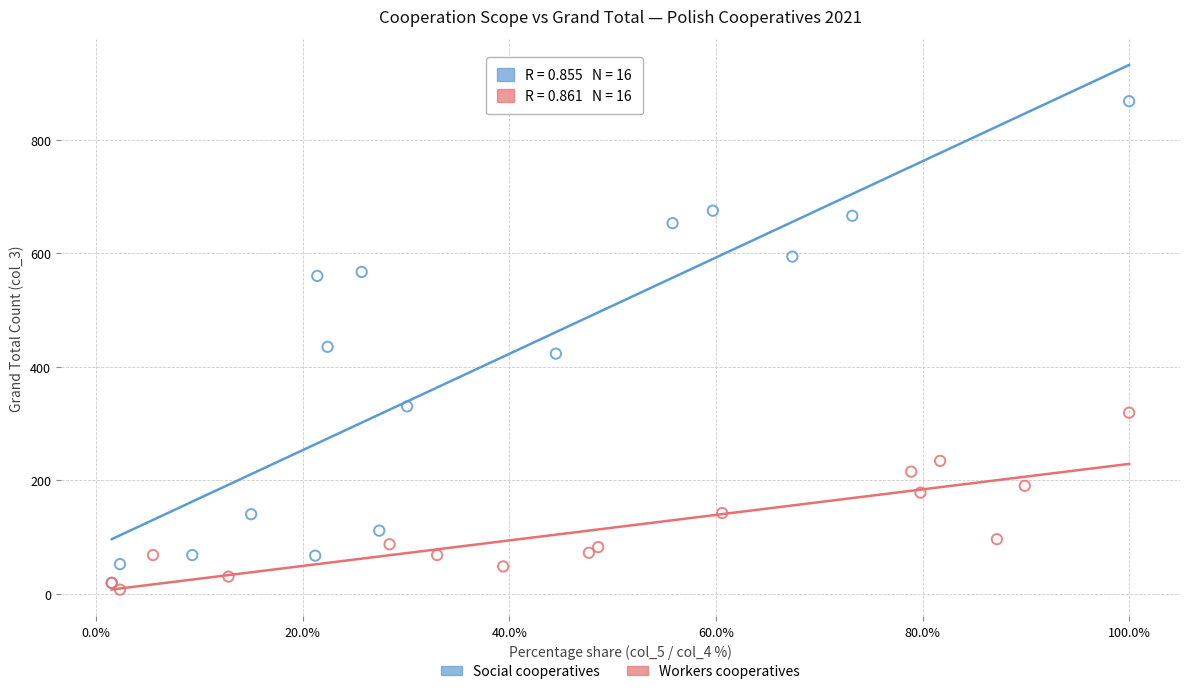

Which series contains the highest Y value?

Social cooperatives